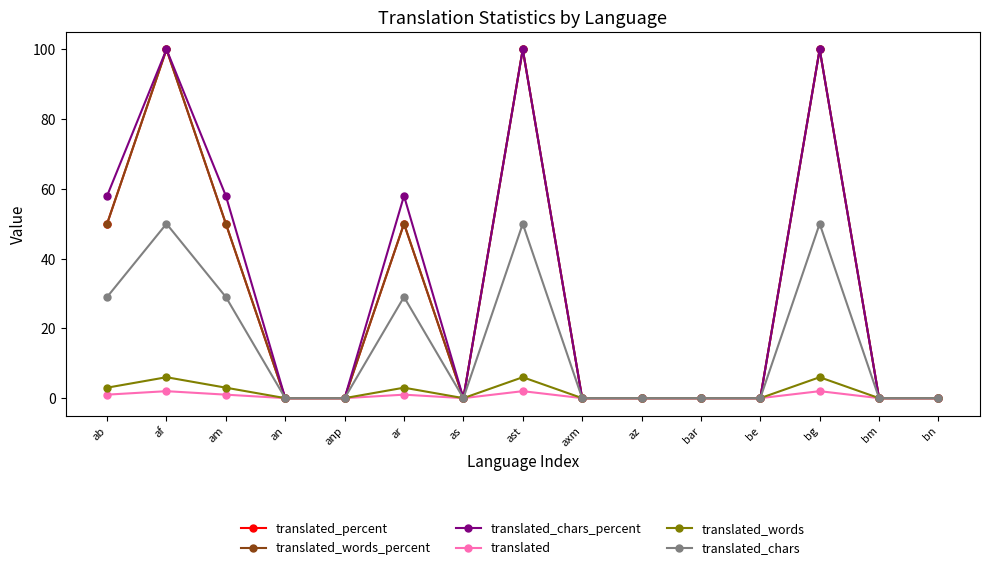

Reading left to right, list all the values displayed in this chart.

translated_percent: ab=50	af=100	am=50	an=0	anp=0	ar=50	as=0	ast=100	axm=0	az=0	bar=0	be=0	bg=100	bm=0	bn=0
translated_words_percent: ab=50	af=100	am=50	an=0	anp=0	ar=50	as=0	ast=100	axm=0	az=0	bar=0	be=0	bg=100	bm=0	bn=0
translated_chars_percent: ab=58	af=100	am=58	an=0	anp=0	ar=58	as=0	ast=100	axm=0	az=0	bar=0	be=0	bg=100	bm=0	bn=0
translated: ab=1	af=2	am=1	an=0	anp=0	ar=1	as=0	ast=2	axm=0	az=0	bar=0	be=0	bg=2	bm=0	bn=0
translated_words: ab=3	af=6	am=3	an=0	anp=0	ar=3	as=0	ast=6	axm=0	az=0	bar=0	be=0	bg=6	bm=0	bn=0
translated_chars: ab=29	af=50	am=29	an=0	anp=0	ar=29	as=0	ast=50	axm=0	az=0	bar=0	be=0	bg=50	bm=0	bn=0